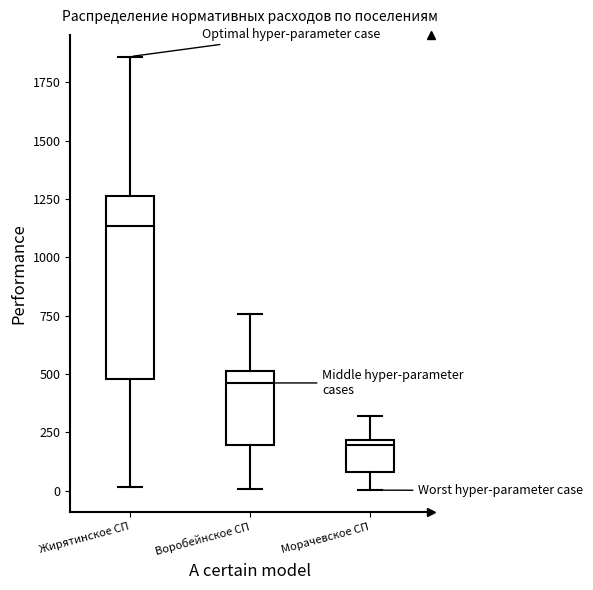

Comparing the boxes themselves (not the whiskers), which one is the tallest?

Жирятинское СП